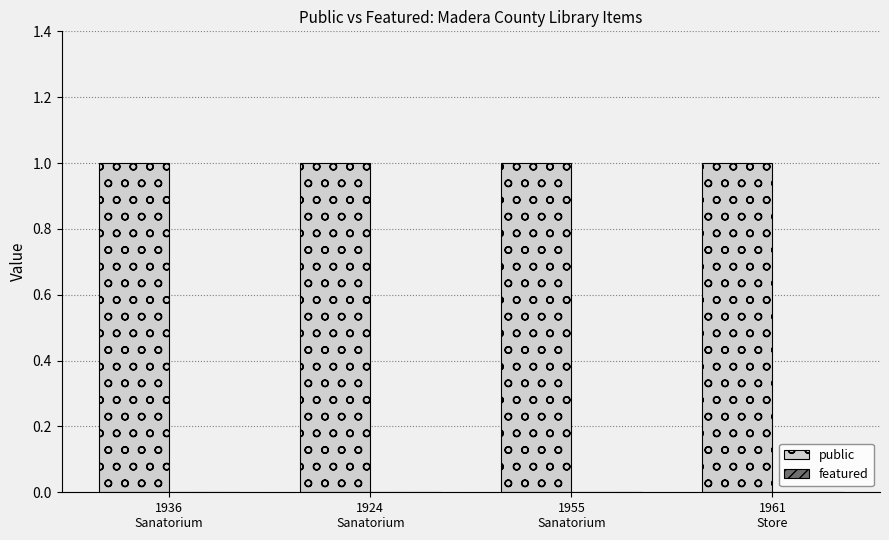

Reading right to left, what are all the values shown in this chart?

public: 1	1	1	1
featured: 0	0	0	0